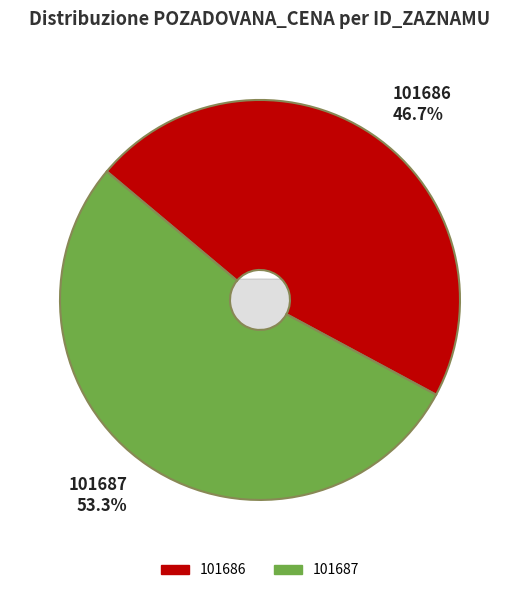

How many segments does this pie chart have?

2